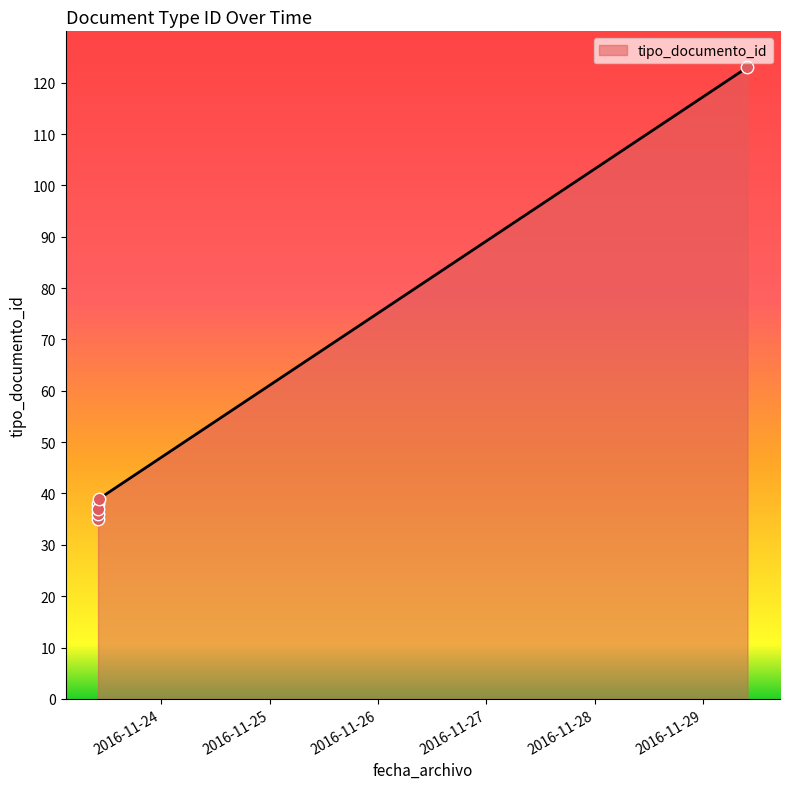

Approximately how many times larger is the value at 2016-11-23 10:01:34 compared to 2016-11-29 09:50:11?

0.3